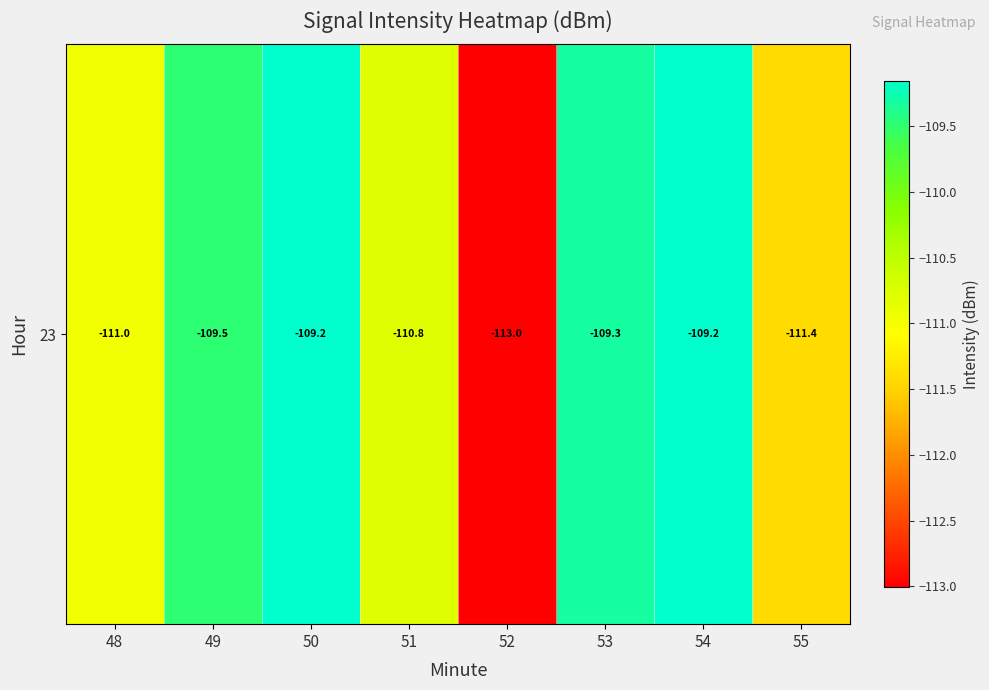

Read the value at 49.

-109.5